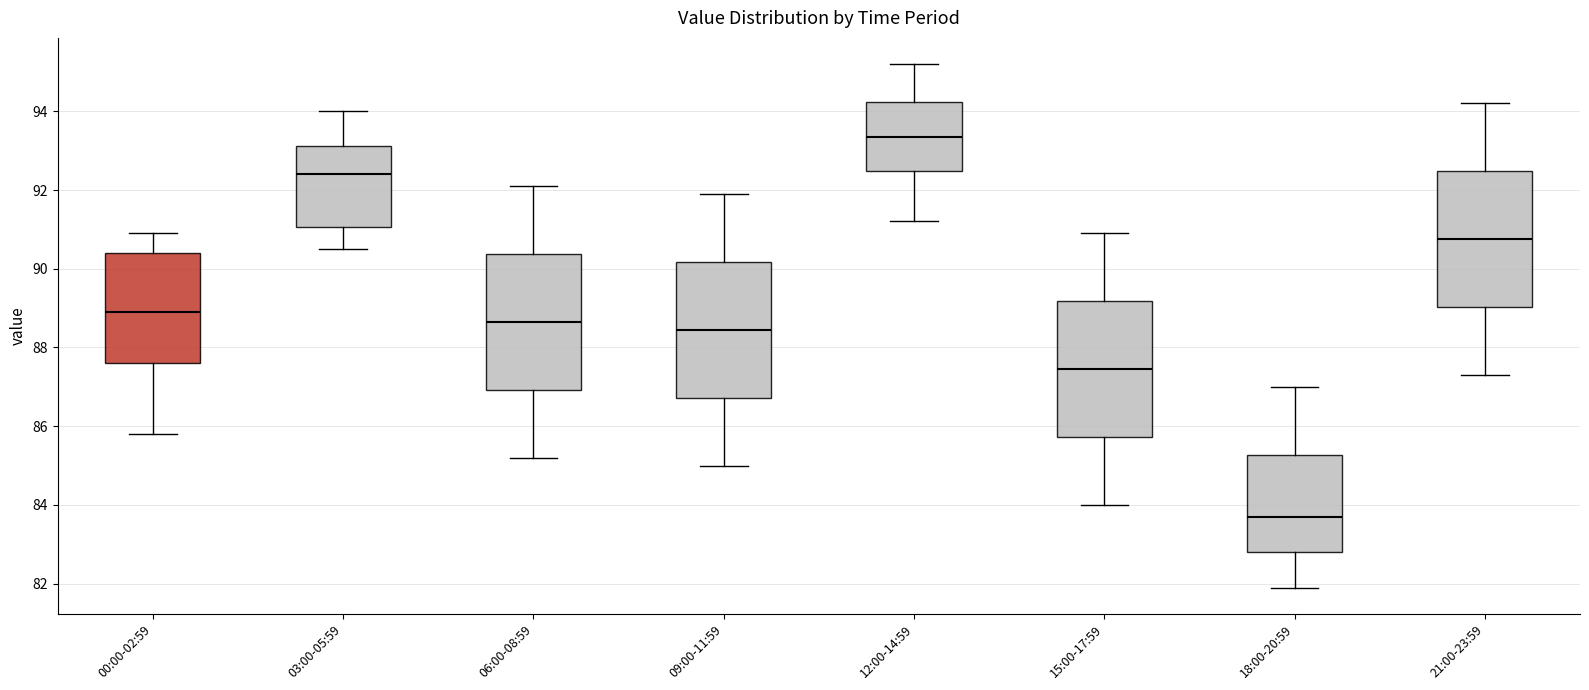

Where is the upper edge of the box for 18:00-20:59 on the y-axis? The values are not printed on the chart, so give them approximately, as read against the axis.

85.2